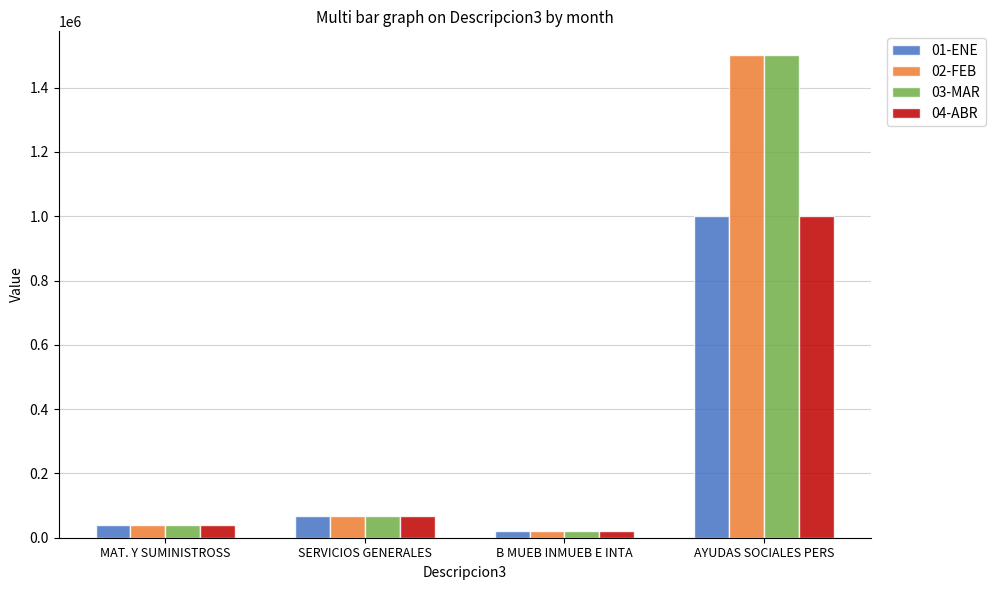

What is the lowest value of the 04-ABR series?

19833